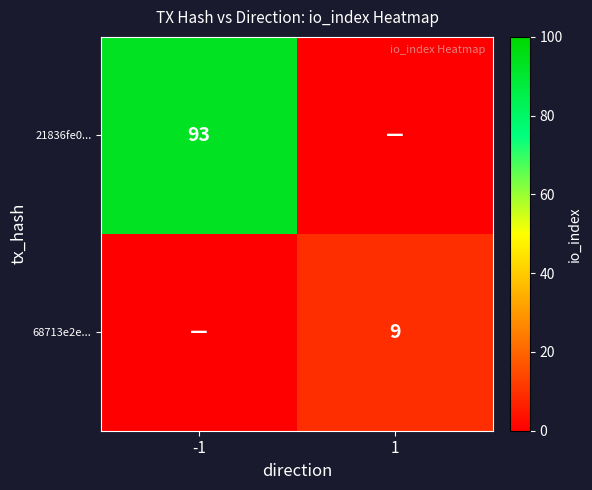

Is it true that 68713e2e... equals 14 at 1?

False